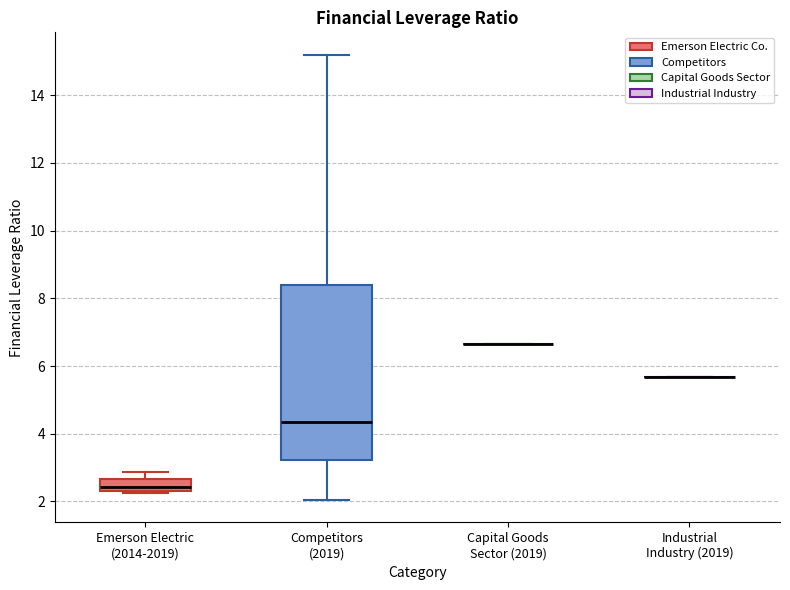

Where does the upper whisker of the box for Emerson Electric (2014-2019) end on the y-axis? The values are not printed on the chart, so give them approximately, as read against the axis.

2.8